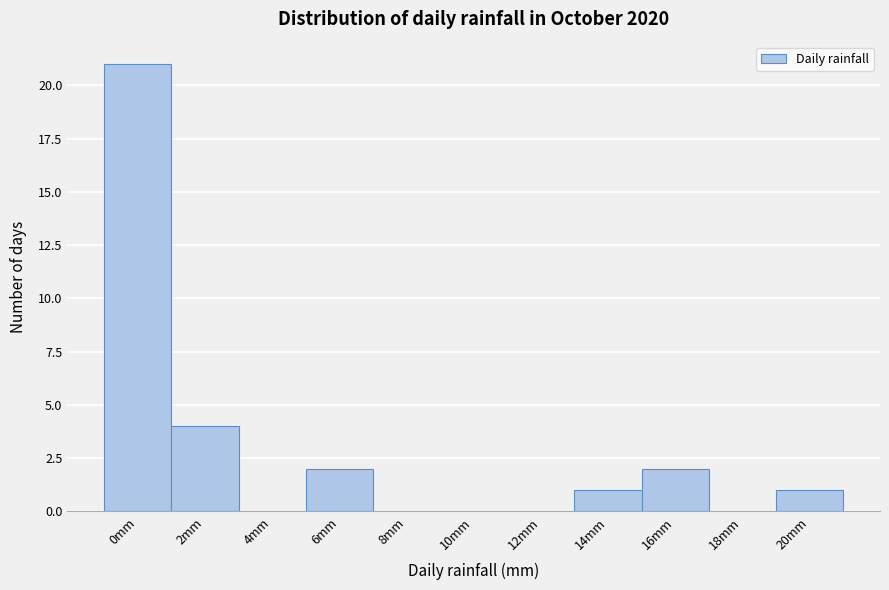

Reading left to right, transcribe all the data shown in this chart.

0mm=21	2mm=4	4mm=0	6mm=2	8mm=0	10mm=0	12mm=0	14mm=1	16mm=2	18mm=0	20mm=1